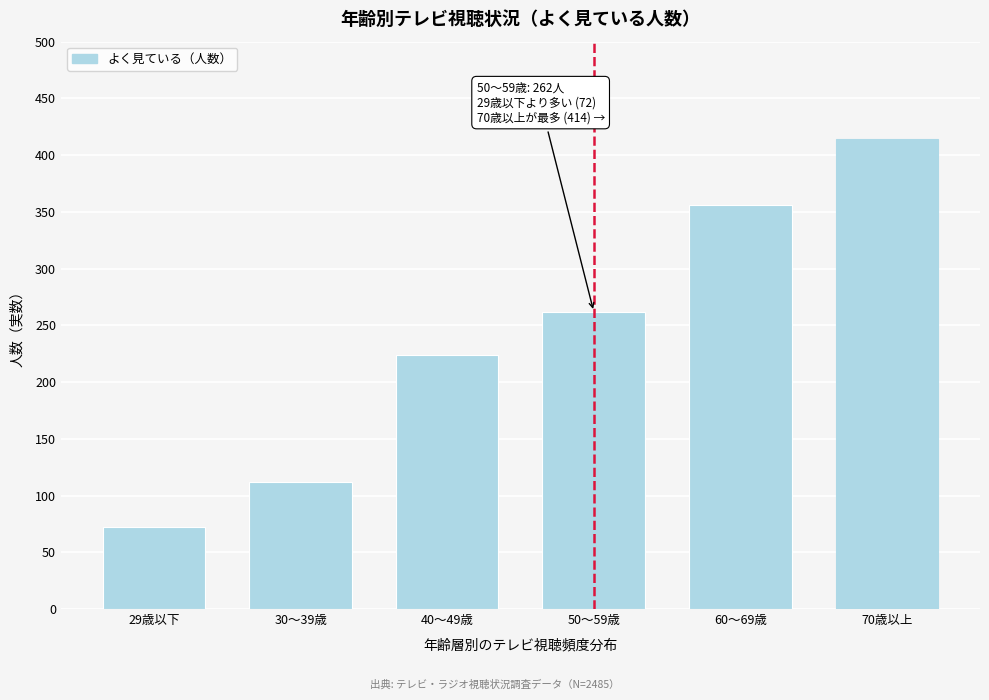

Reading left to right, extract all data points from this chart.

29歳以下=72	30～39歳=112	40～49歳=224	50～59歳=262	60～69歳=356	70歳以上=414